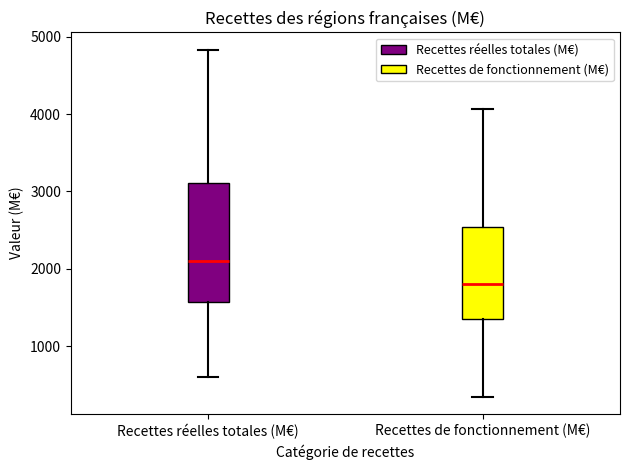

Which box is the tallest, from its lower edge to its upper edge?

Recettes réelles totales (M€)